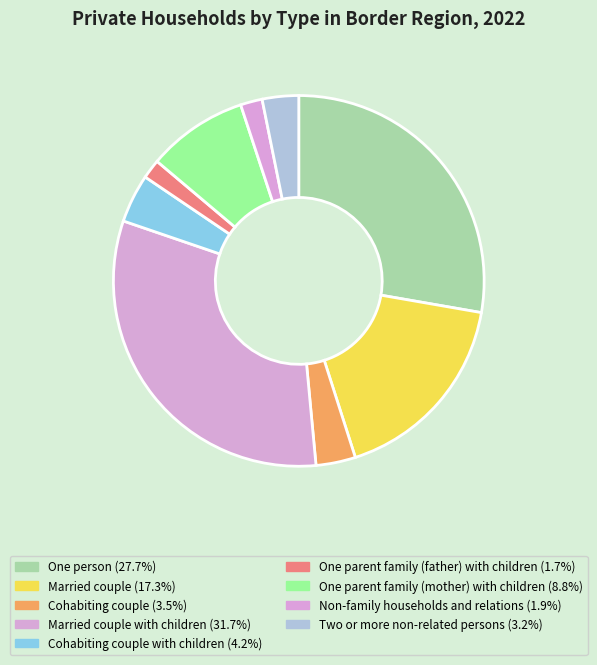

Rank the categories by value from highest to lowest.

Married couple with children, One person, Married couple, One parent family (mother) with children, Cohabiting couple with children, Cohabiting couple, Two or more non-related persons, Non-family households and relations, One parent family (father) with children